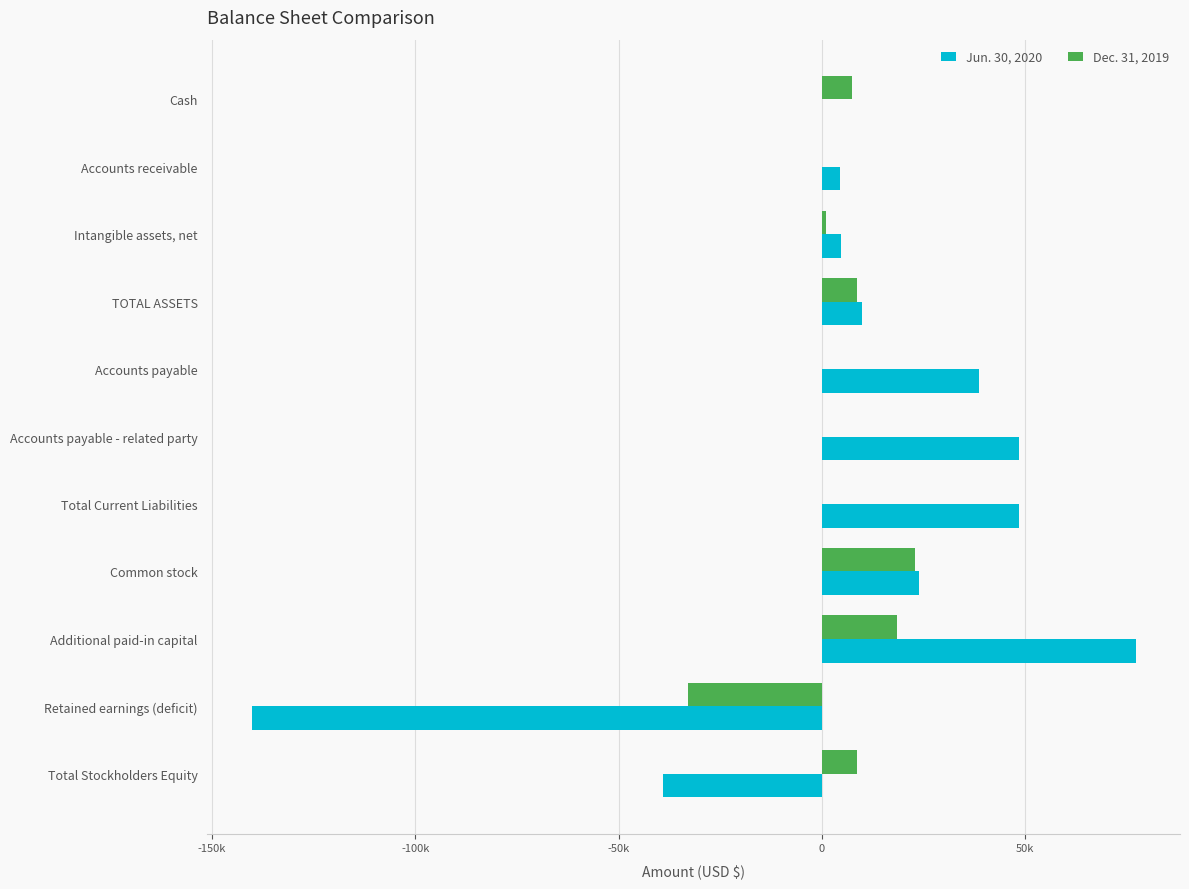

What is the minimum value shown in the chart?

-140254